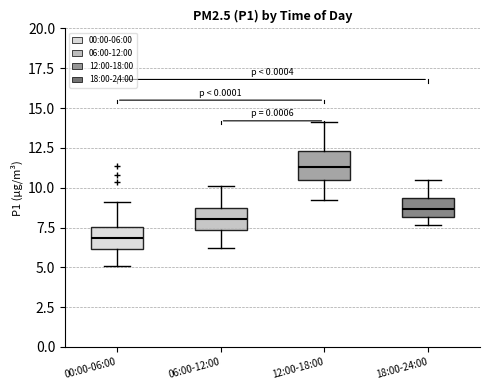

Reading left to right, transcribe this box plot: for each box, give where its median line is, the range the box spans, and where its two whiskers end, as read against the y-axis. The values are not printed on the chart, so give them approximately, as read against the axis.

00:00-06:00: median 7.0, box 6.0 to 7.5, whiskers 5.0 to 9.0
06:00-12:00: median 8.0, box 7.5 to 8.5, whiskers 6.0 to 10.0
12:00-18:00: median 11.5, box 10.5 to 12.5, whiskers 9.5 to 14.0
18:00-24:00: median 8.5, box 8.0 to 9.5, whiskers 7.5 to 10.5